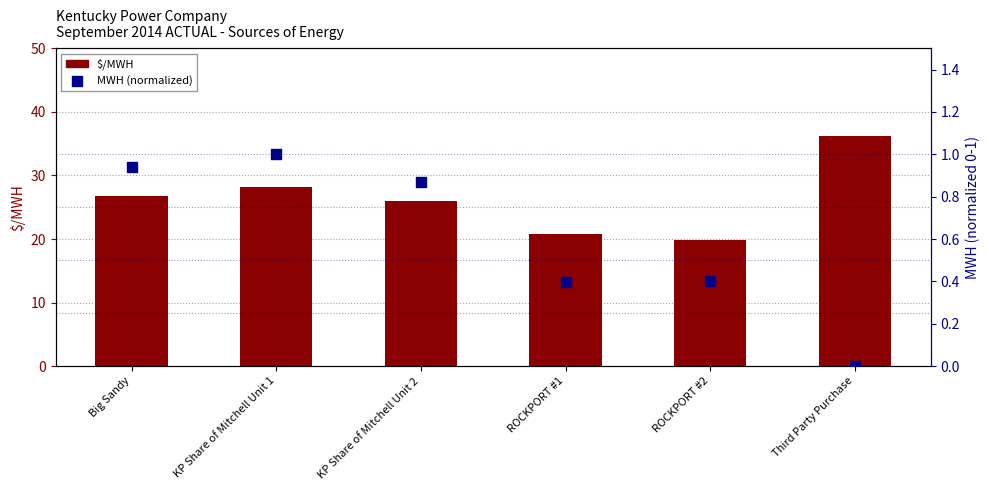

At which category is the sum across all series the highest?

Third Party Purchase